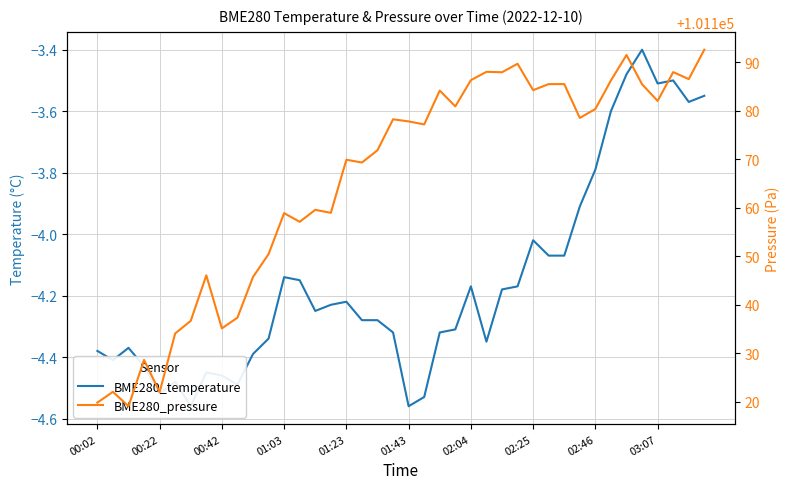

Rank the series by their maximum value, from highest to lowest.

BME280_pressure, BME280_temperature